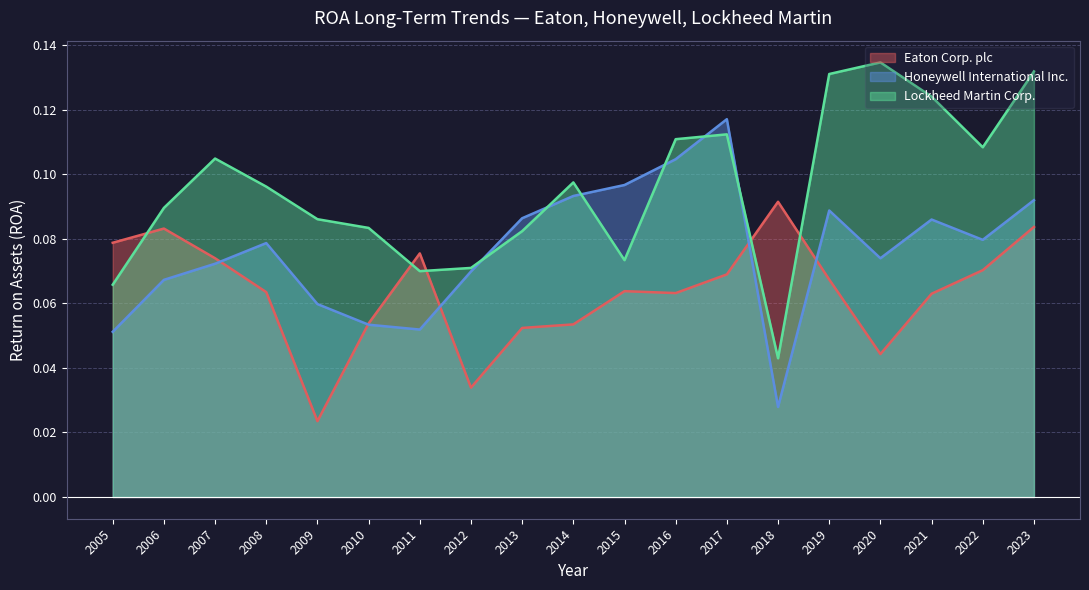

At 2015, list the series in order from smallest to largest.

Eaton Corp. plc, Lockheed Martin Corp., Honeywell International Inc.